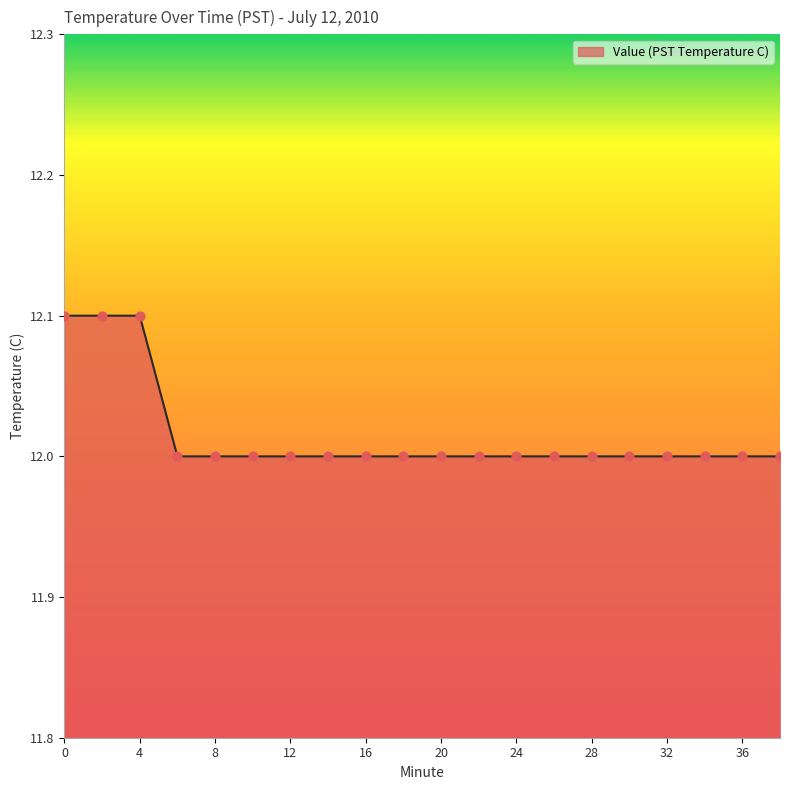

What is the maximum value shown in the chart?

12.1